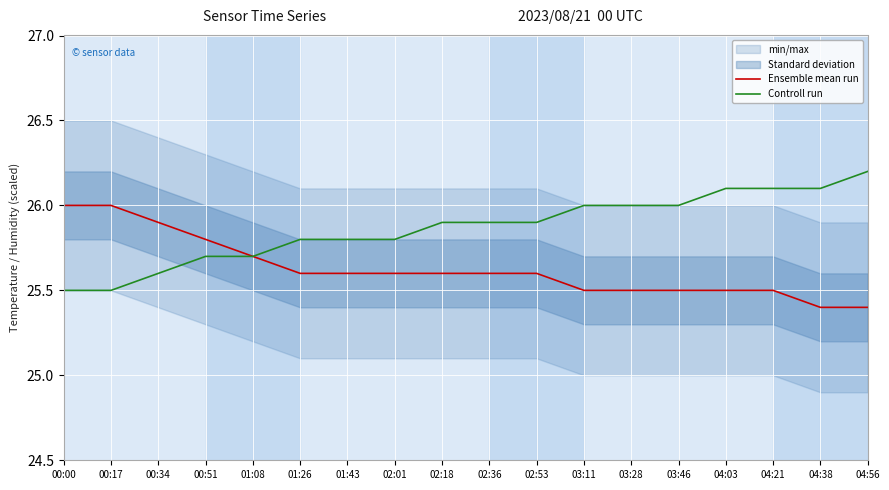

List the series in order of their overall mean, lowest first.

Ensemble mean run, Controll run